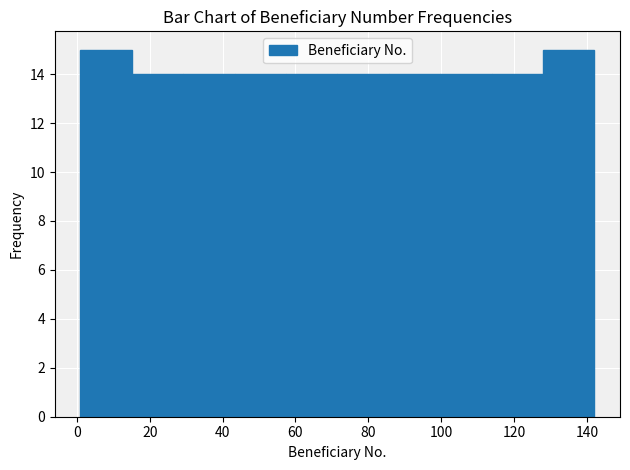

Reading left to right, list every bar in this chart as the range it spans on the x-axis followed by its height. Neither the bar edges nor the heights are printed on the chart, so give them approximately, as read against the axes.

2 to 16: 15
16 to 30: 14
30 to 44: 14
44 to 58: 14
58 to 72: 14
72 to 86: 14
86 to 100: 14
100 to 114: 14
114 to 128: 14
128 to 142: 15